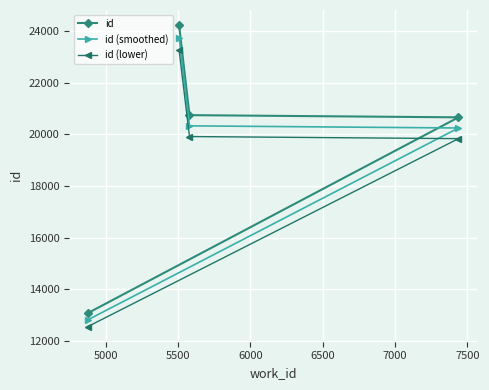

How many lines are shown in the chart?

3